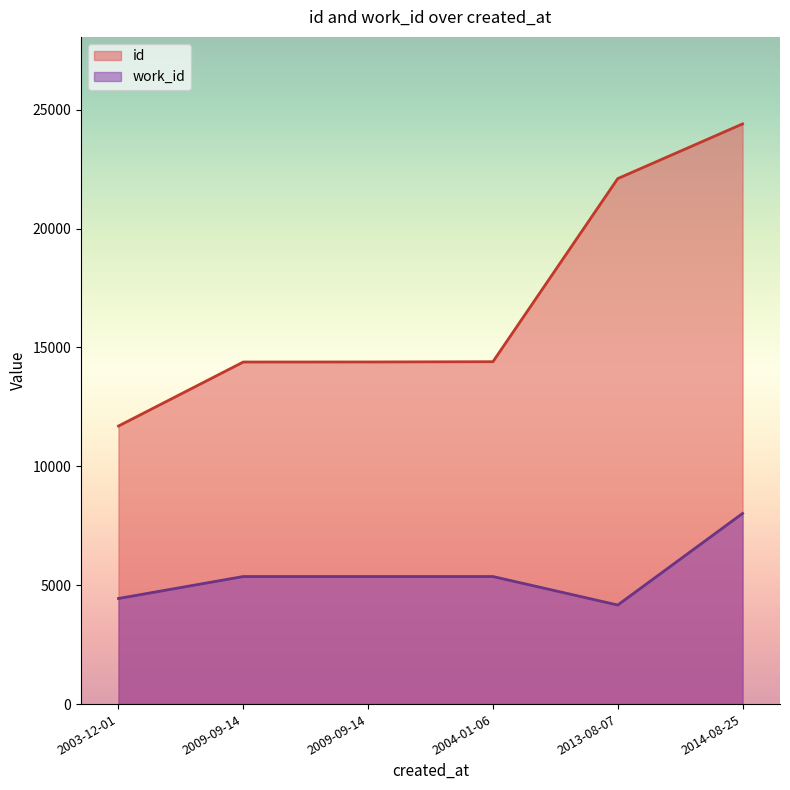

How many lines are shown in the chart?

2